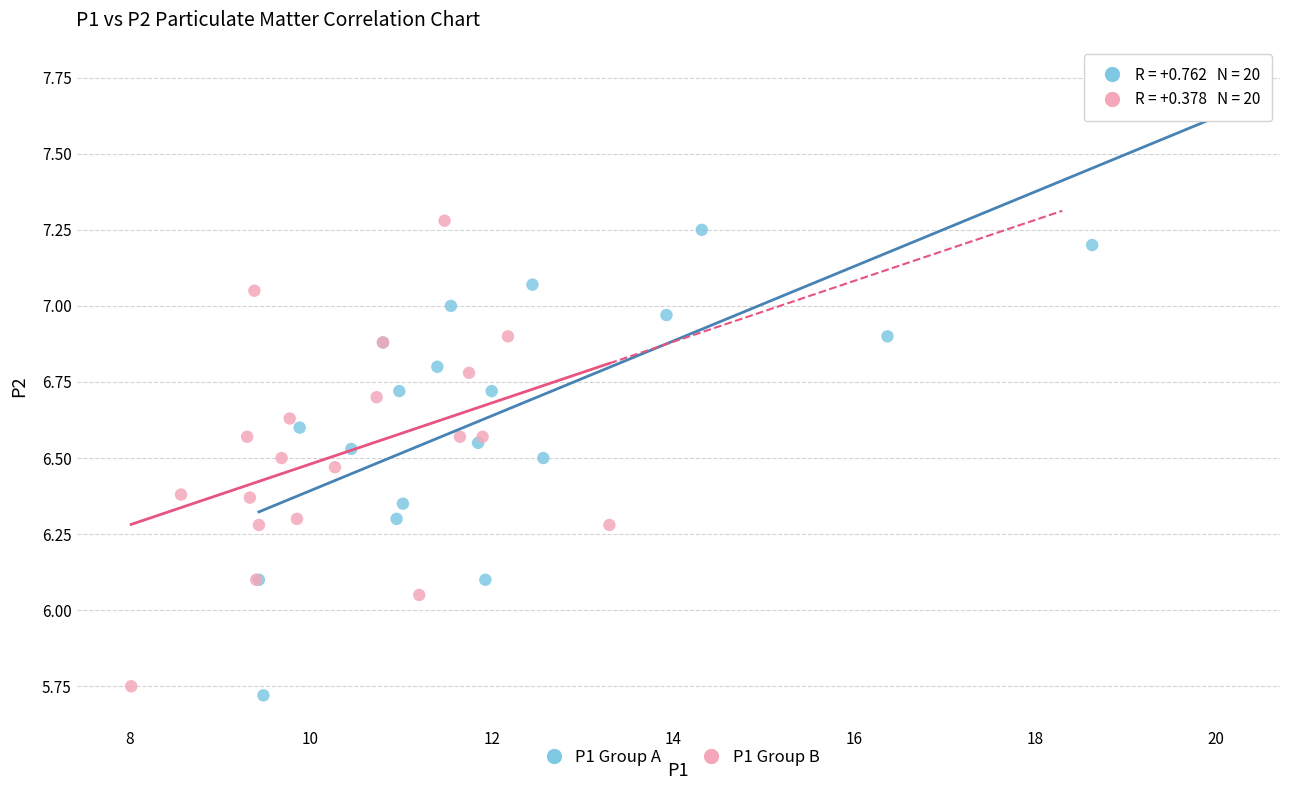

Which series reaches the maximum Y coordinate?

P1 Group A